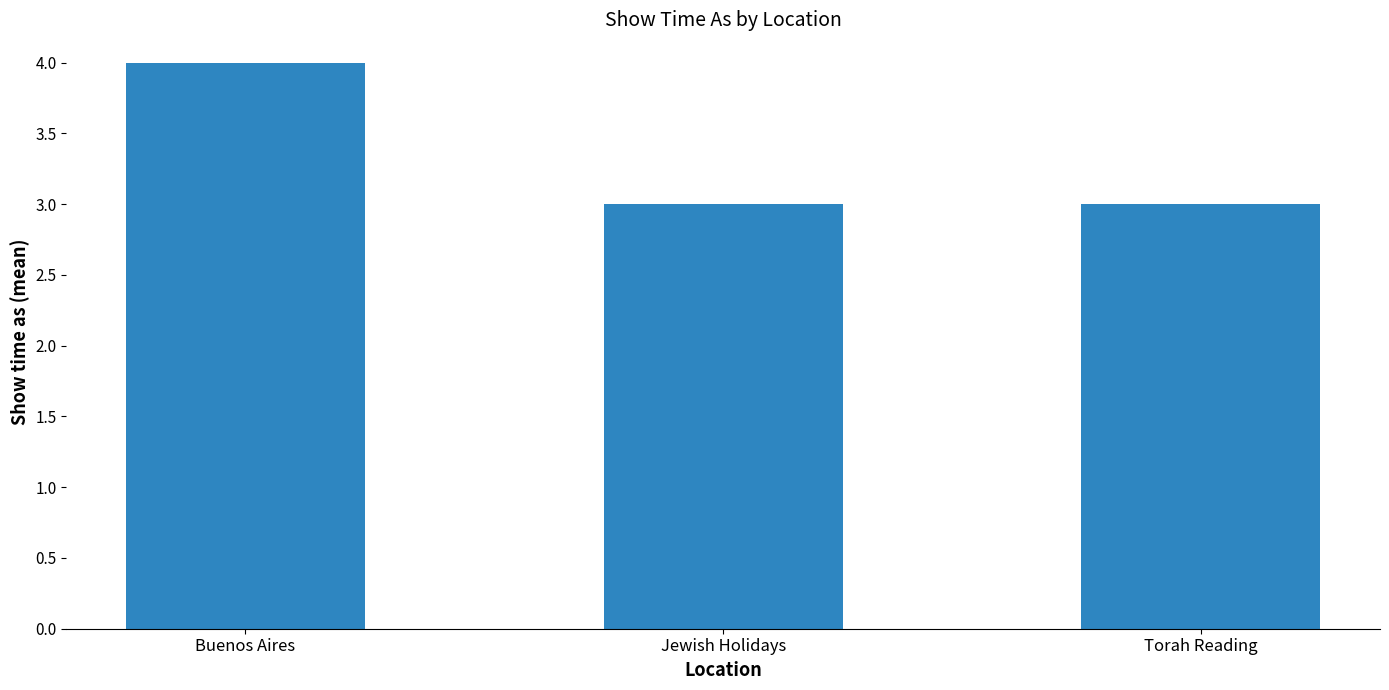

Which has a higher value, Buenos Aires or Torah Reading?

Buenos Aires